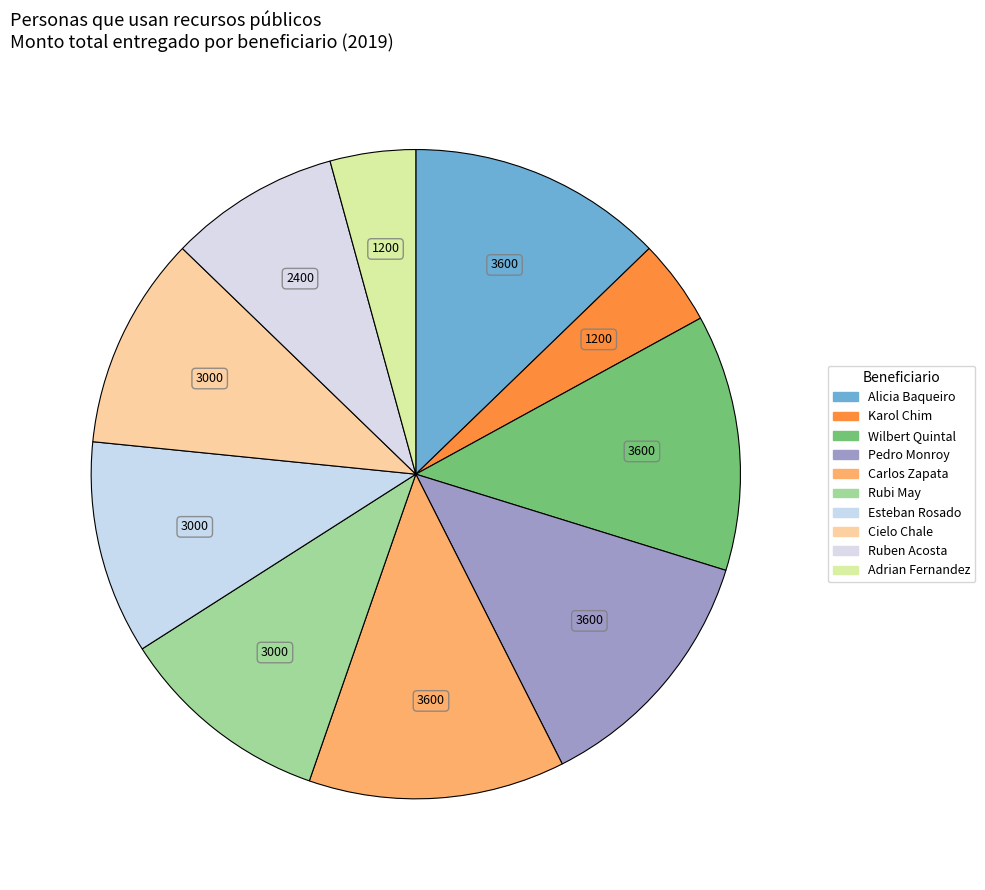

Between Esteban Rosado and Ruben Acosta, which is larger?

Esteban Rosado